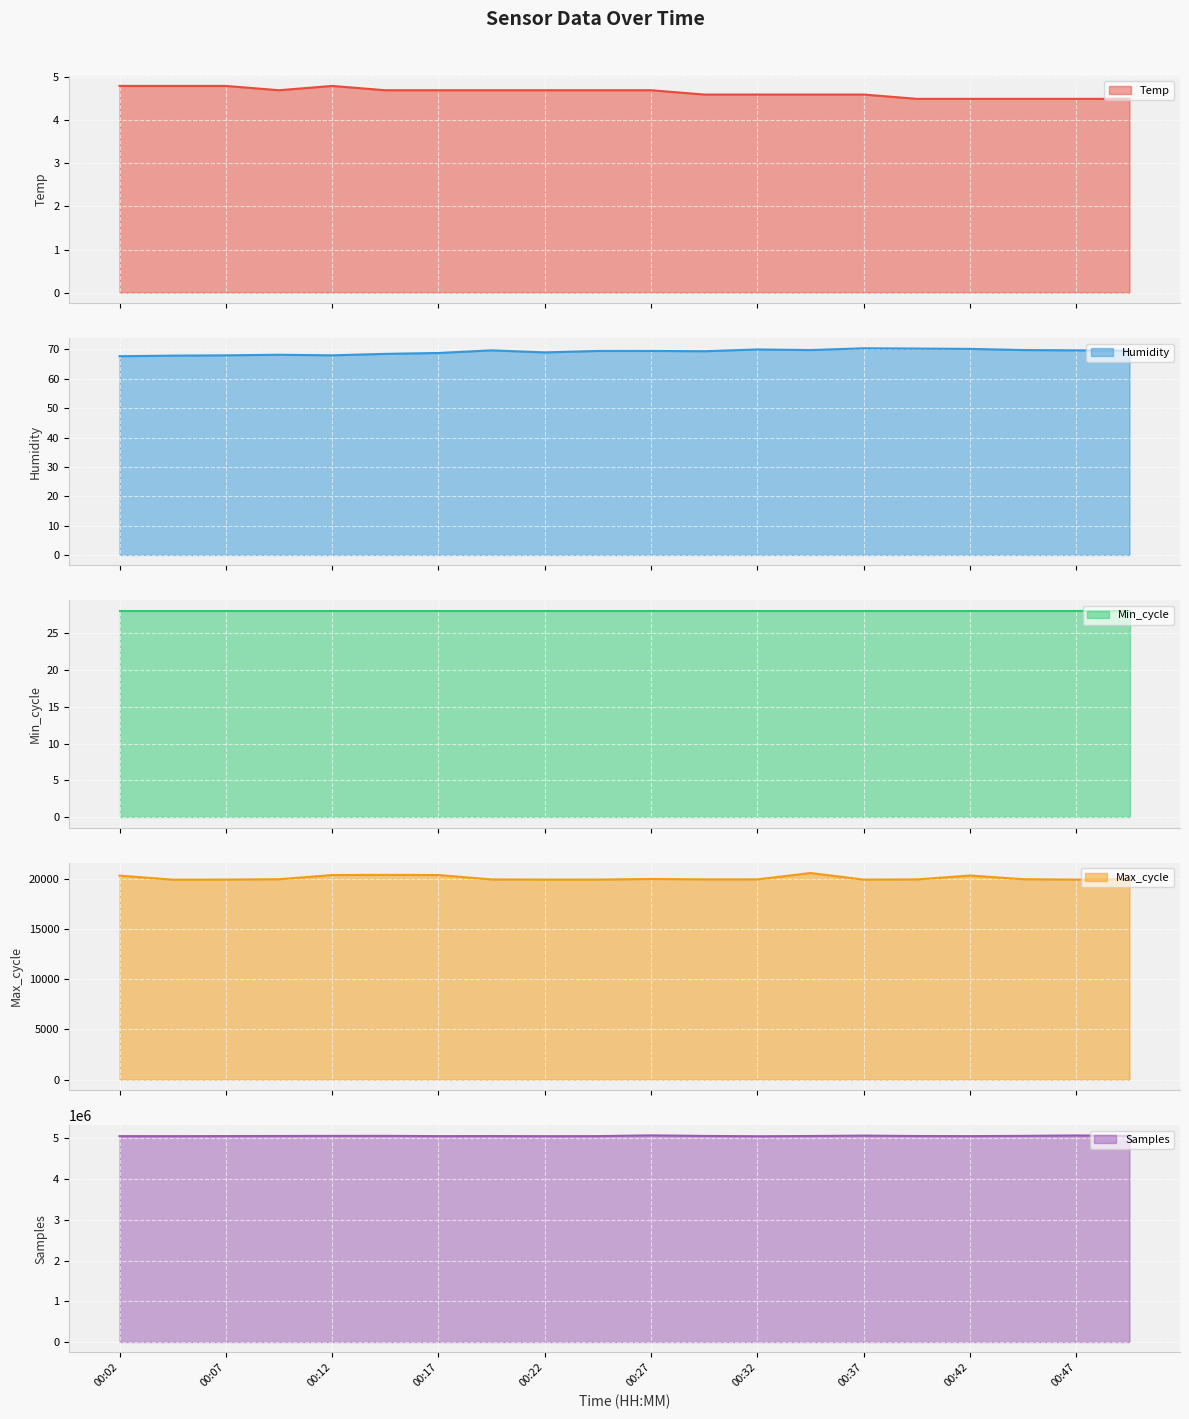

How many values in the Samples series are below 5059212?

10